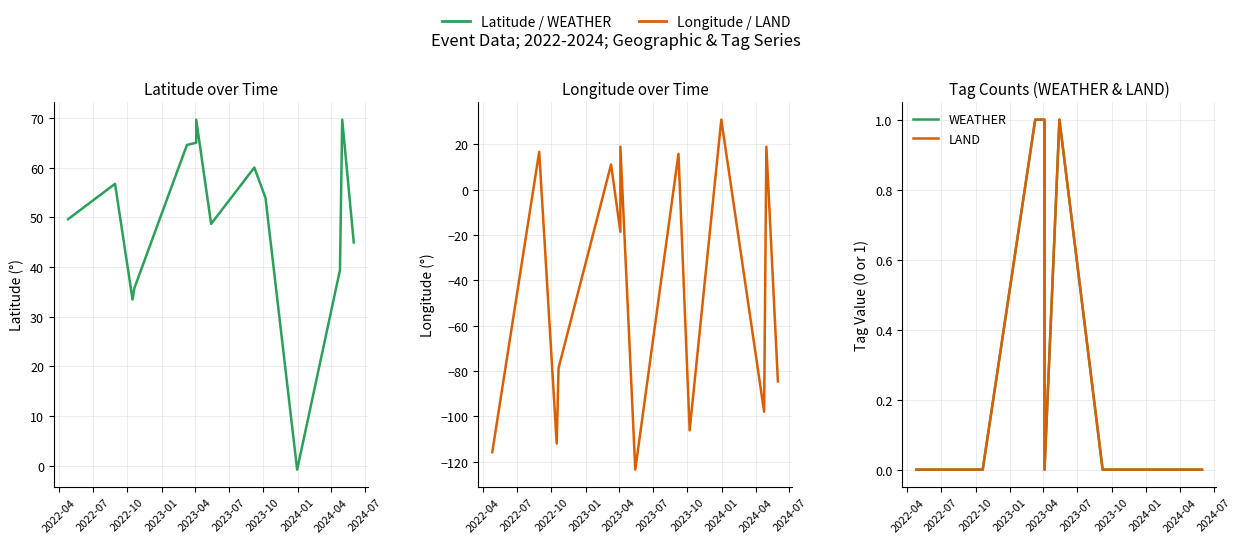

What is the average value of the Longitude series?

-44.6